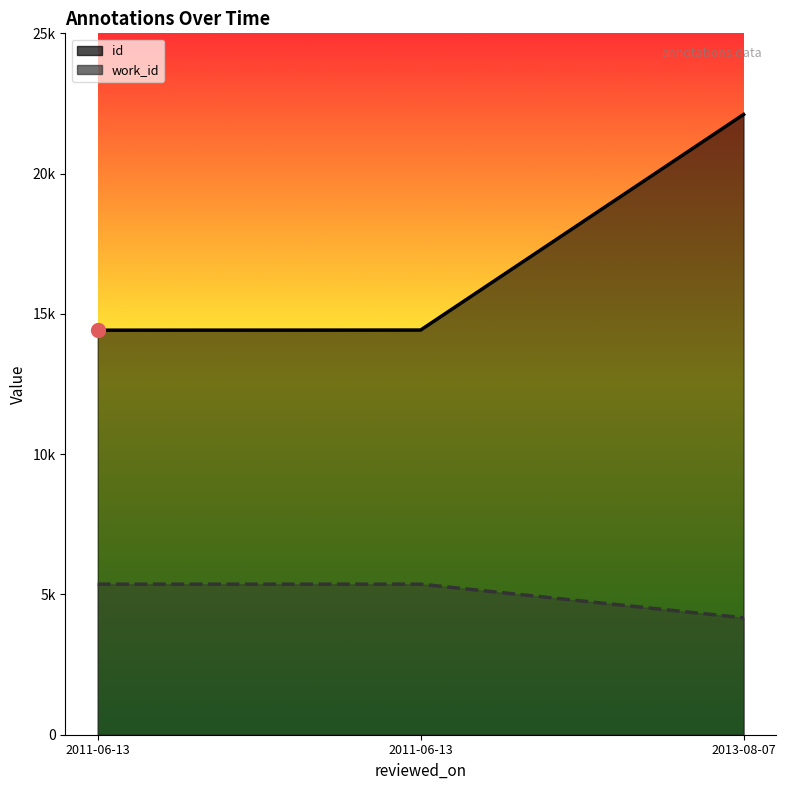

What is the label of the 3rd point from the left?

2013-08-07